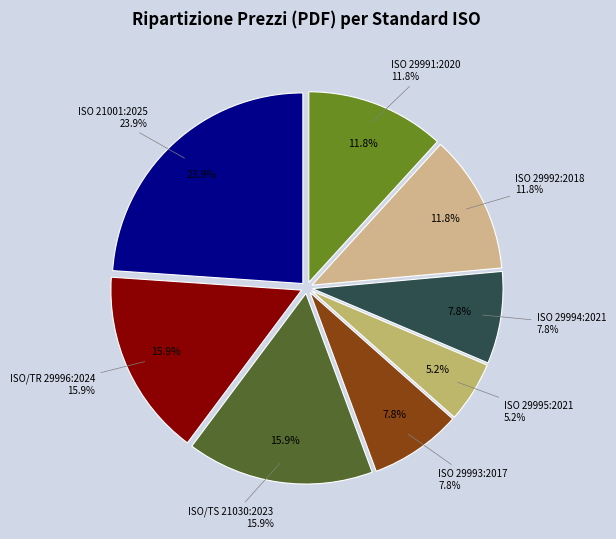

The ISO 29994:2021 slice represents 8% of the pie. True or false?

True